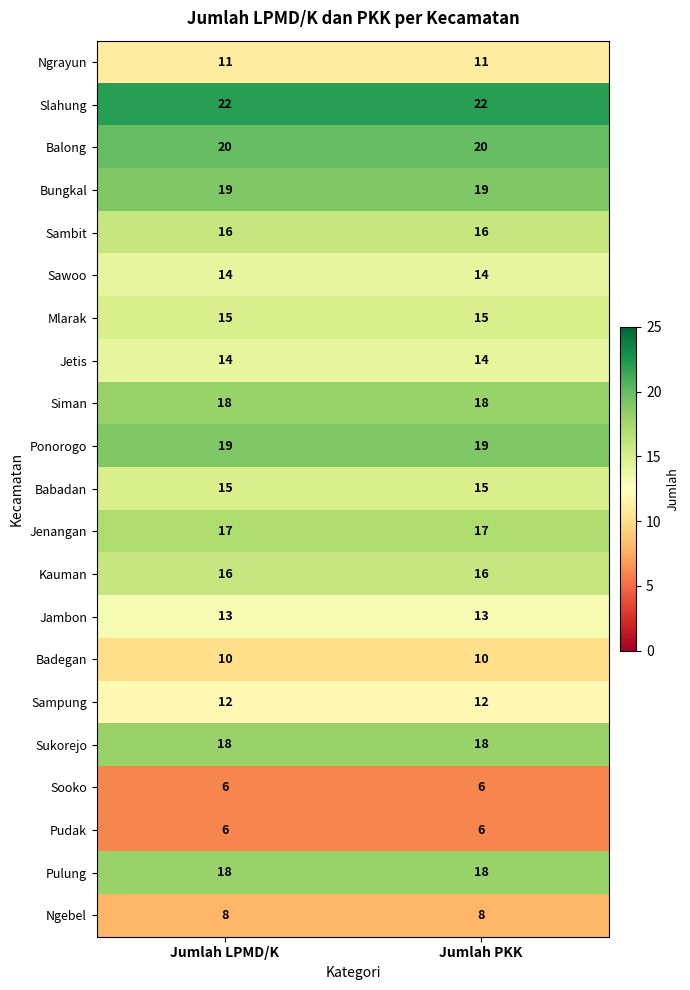

What is the difference between the highest and lowest values at Jumlah LPMD/K?

16